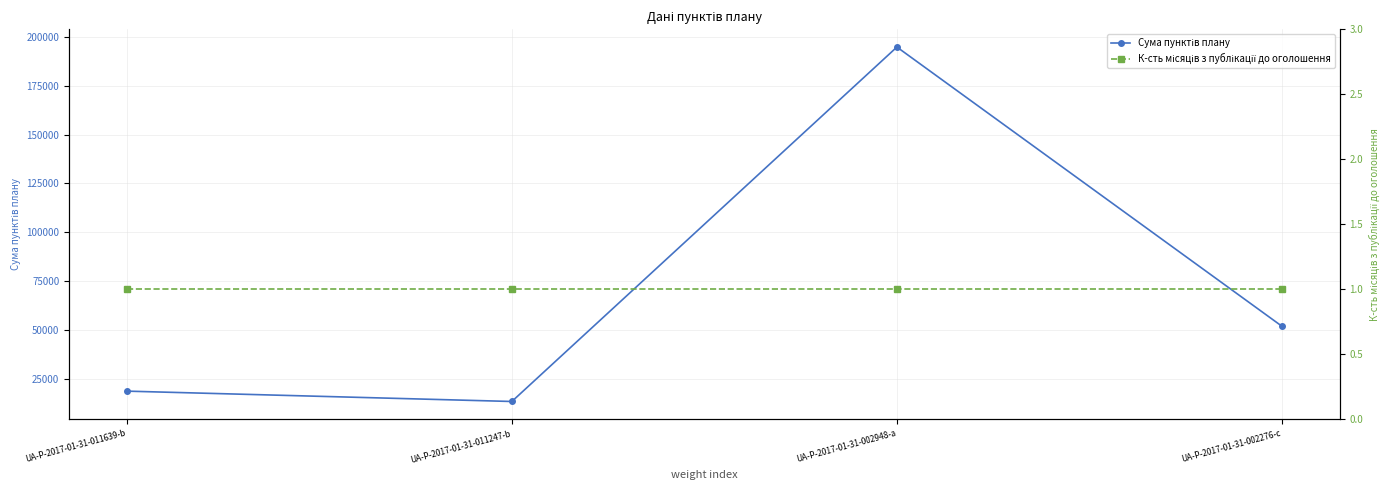

The value of Сума пунктів плану at UA-P-2017-01-31-011247-b is 5127.6. True or false?

False